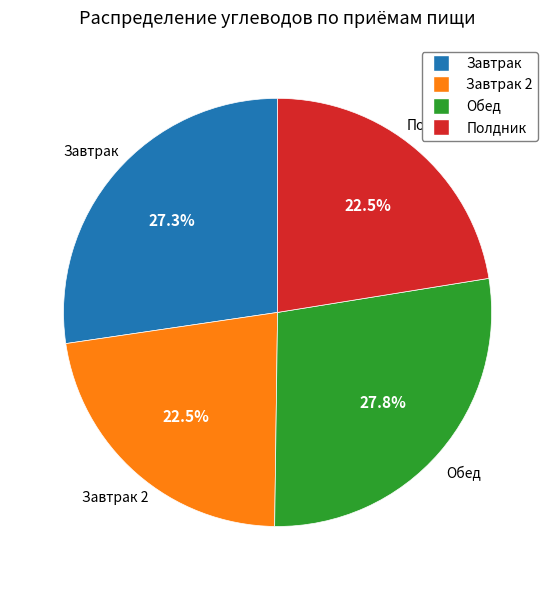

Does any single category account for the majority?

No